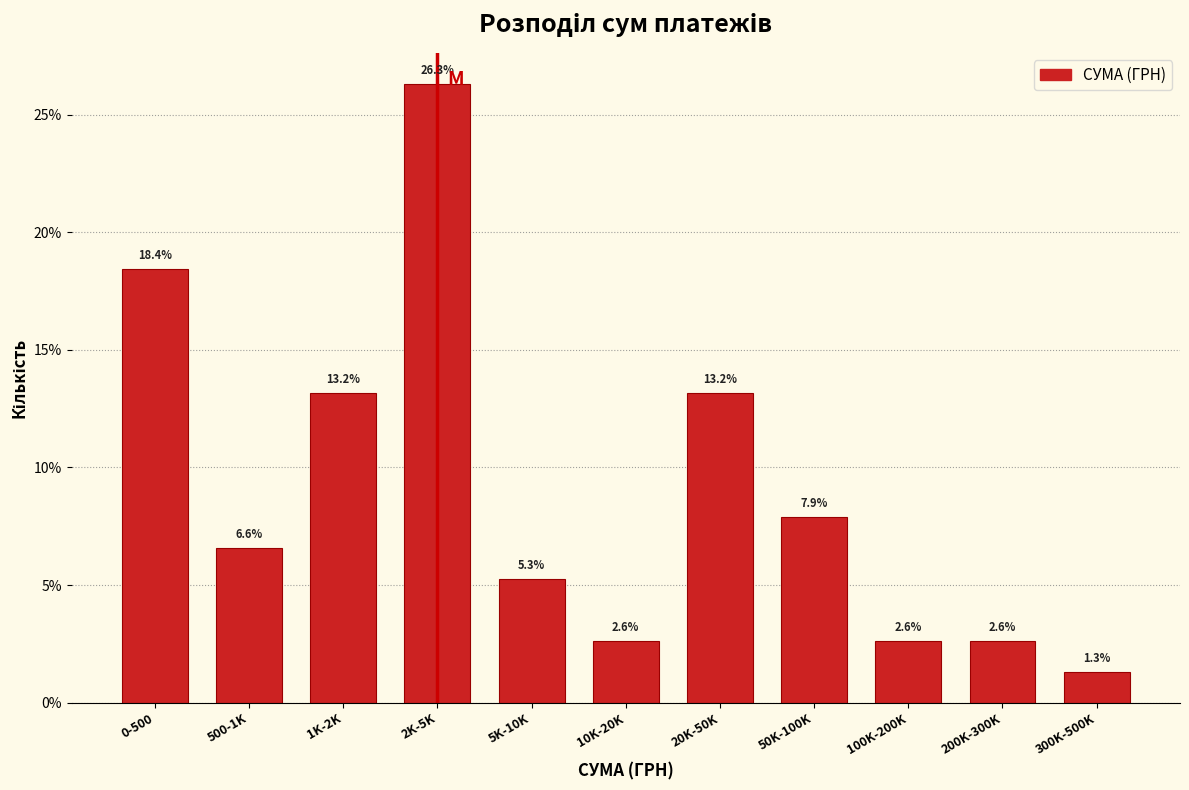

Reading right to left, transcribe all the data shown in this chart.

300K-500K=1.3	200K-300K=2.6	100K-200K=2.6	50K-100K=7.9	20K-50K=13.2	10K-20K=2.6	5K-10K=5.3	2K-5K=26.3	1K-2K=13.2	500-1K=6.6	0-500=18.4